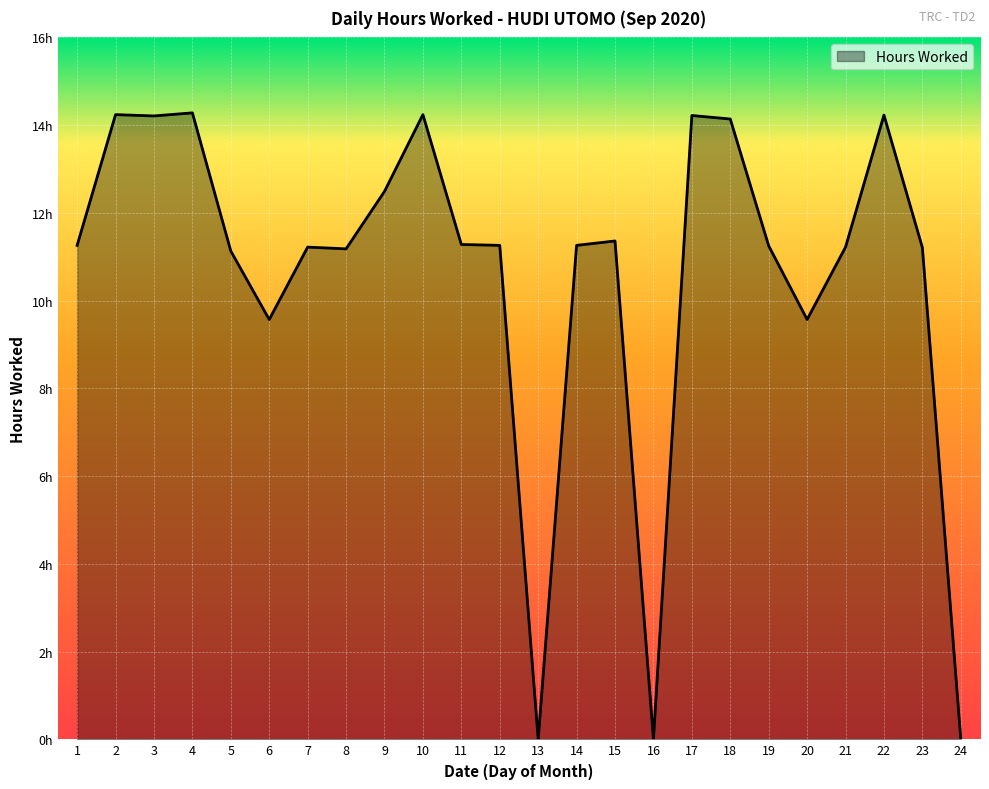

What is the average value?

10.6